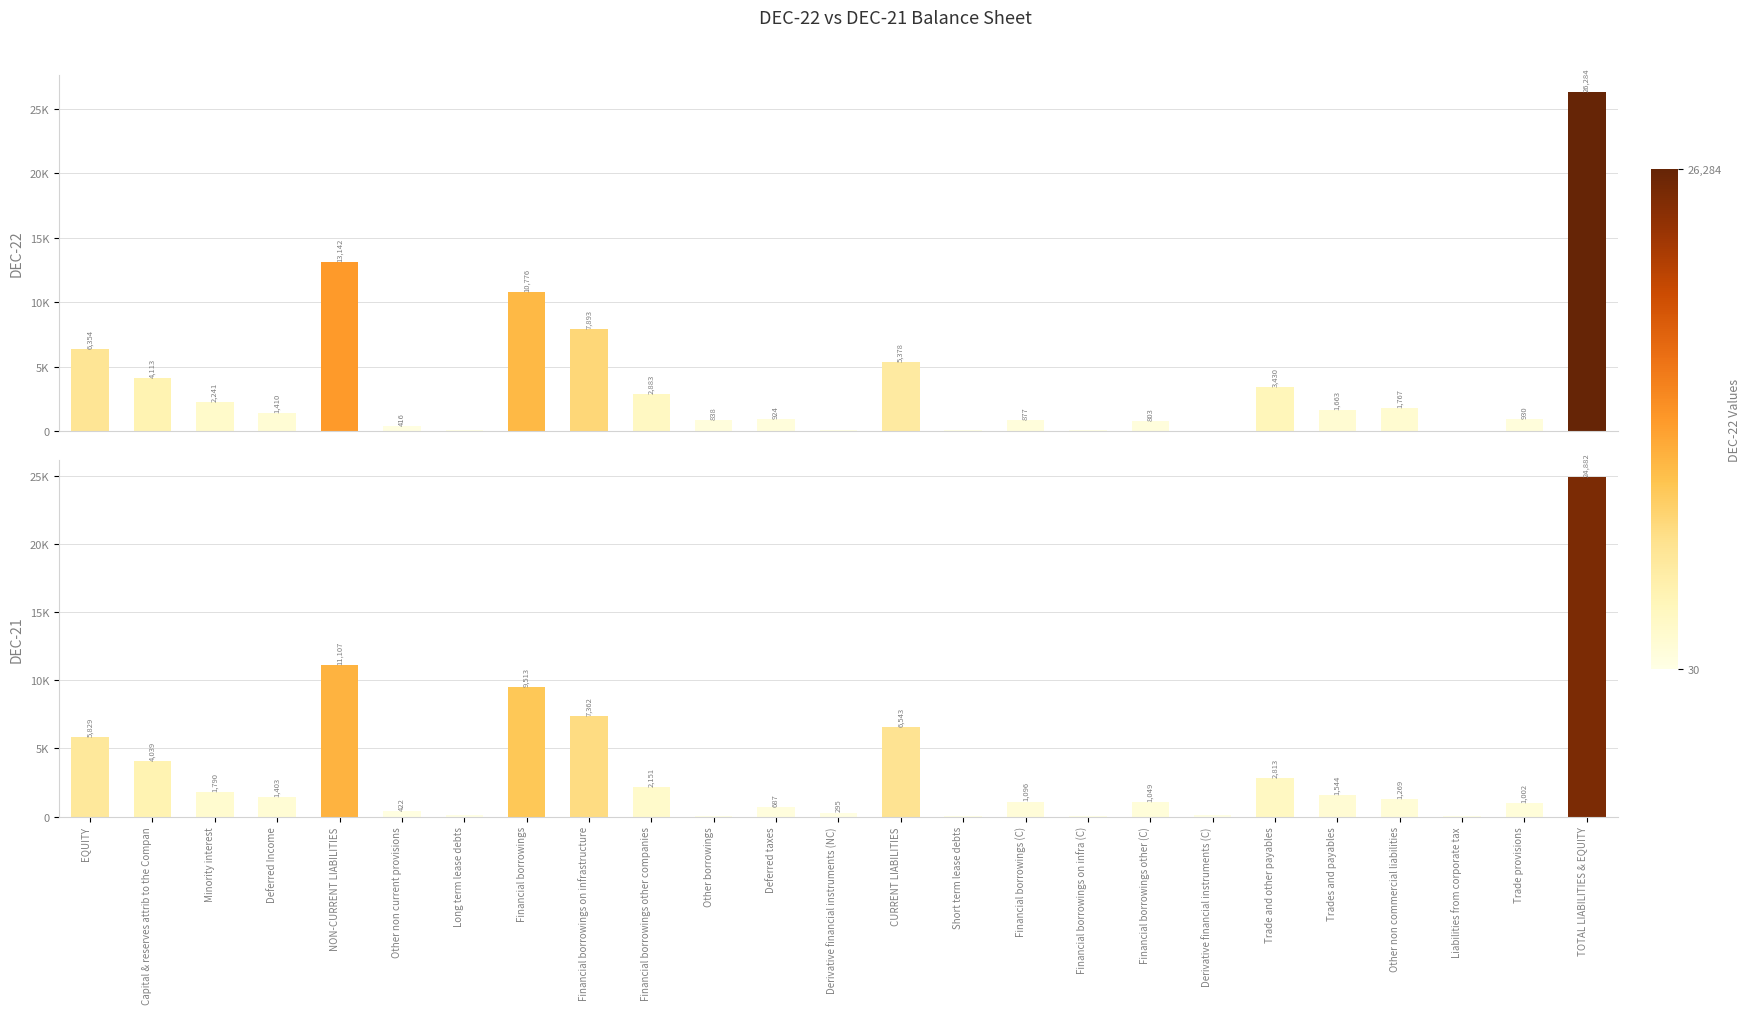

The DEC-22 series shows 2241 at Minority interest. True or false?

True